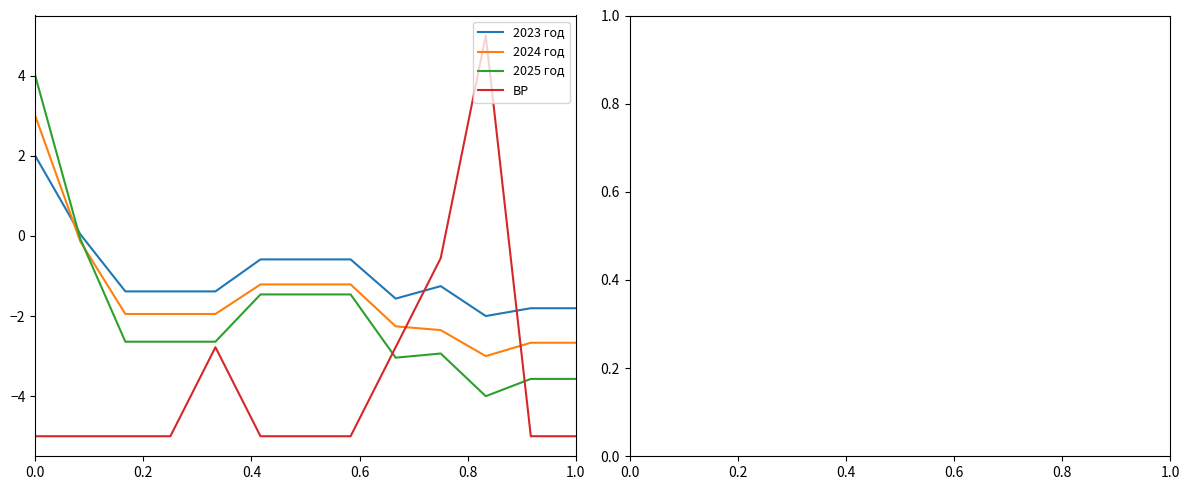

How many times do 2024 год and ВР cross each other?

2